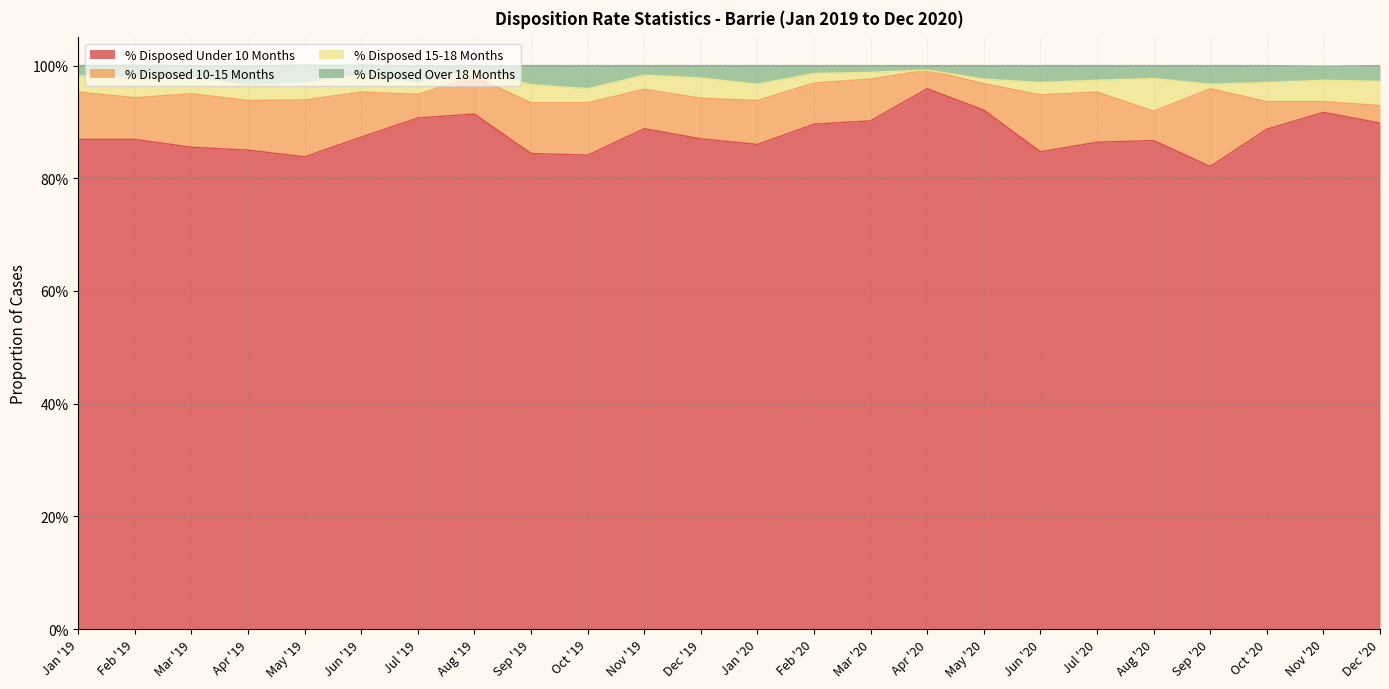

Does the chart display data point markers on the line(s)?

No